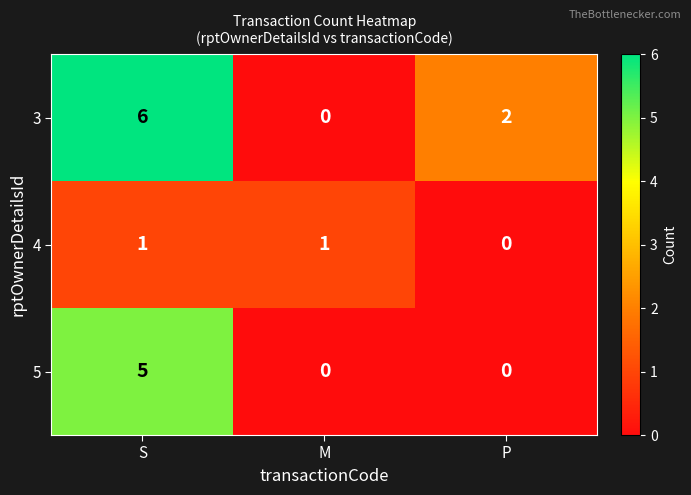

Reading left to right, extract all data points from this chart.

3: S=6	M=0	P=2
4: S=1	M=1	P=0
5: S=5	M=0	P=0